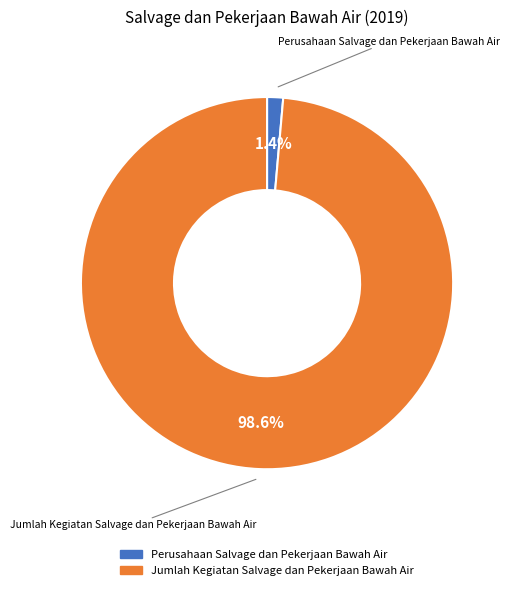

Which slice is the largest?

Jumlah Kegiatan Salvage dan Pekerjaan Bawah Air